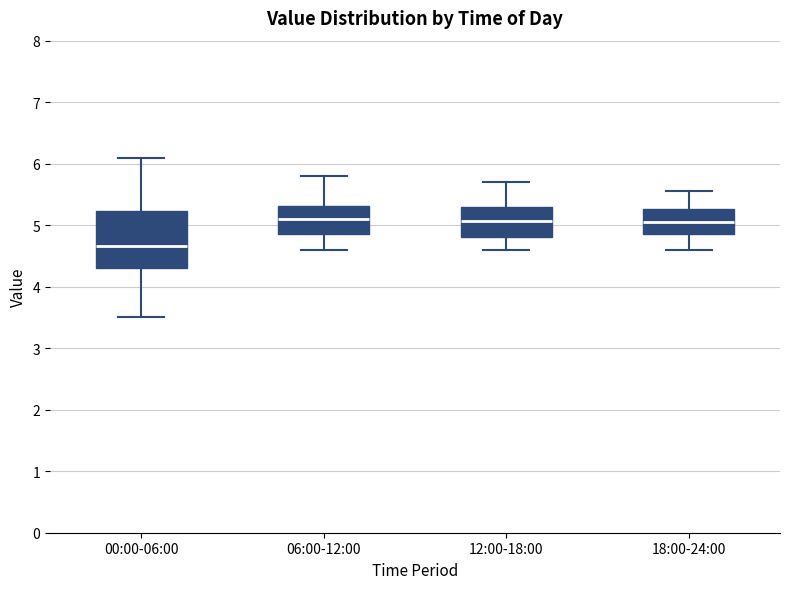

Which box is the tallest, from its lower edge to its upper edge?

00:00-06:00